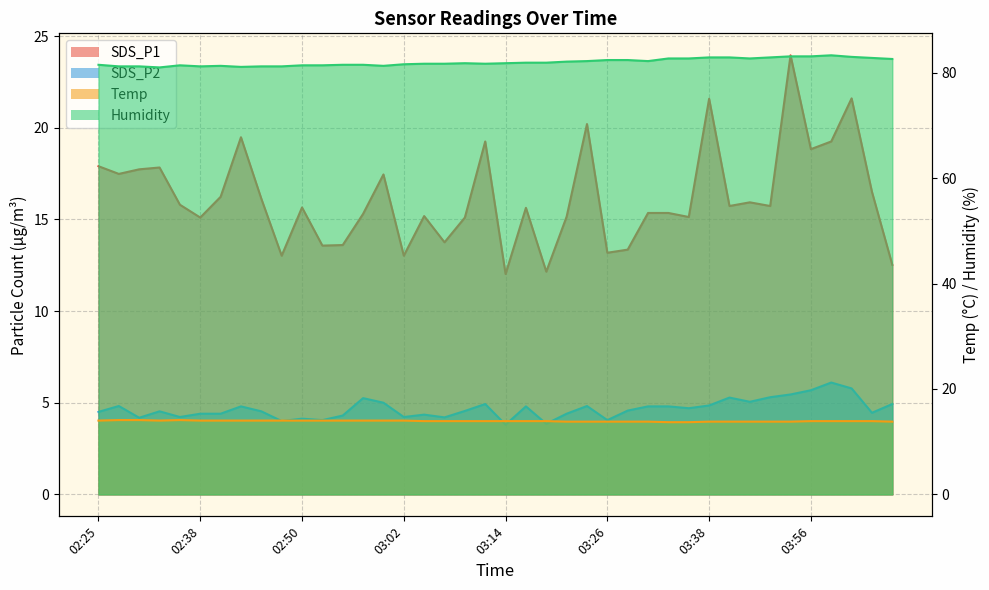

How many categories are shown in the chart?

40